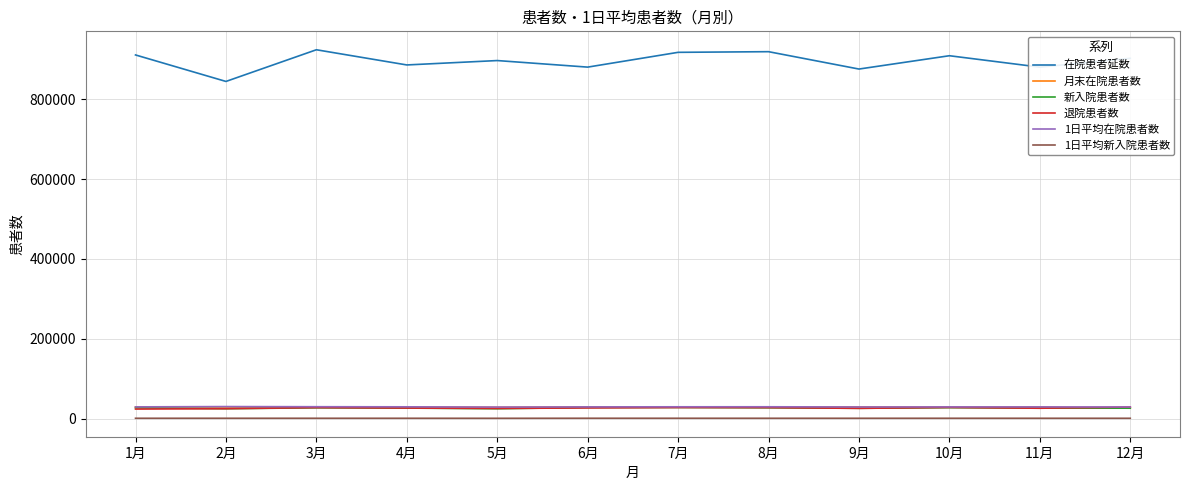

True or false: 1日平均新入院患者数 and 退院患者数 cross at least once.

False